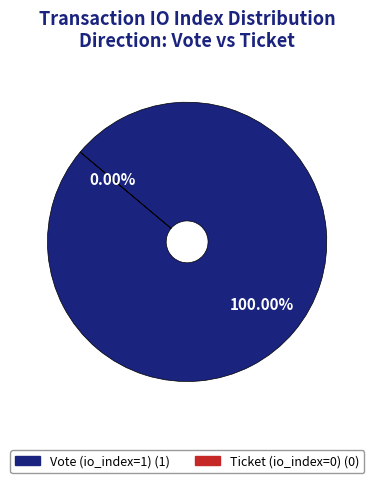

To the nearest percent, what is the combined percentage of Ticket (io_index=0) and Vote (io_index=1)?

100%